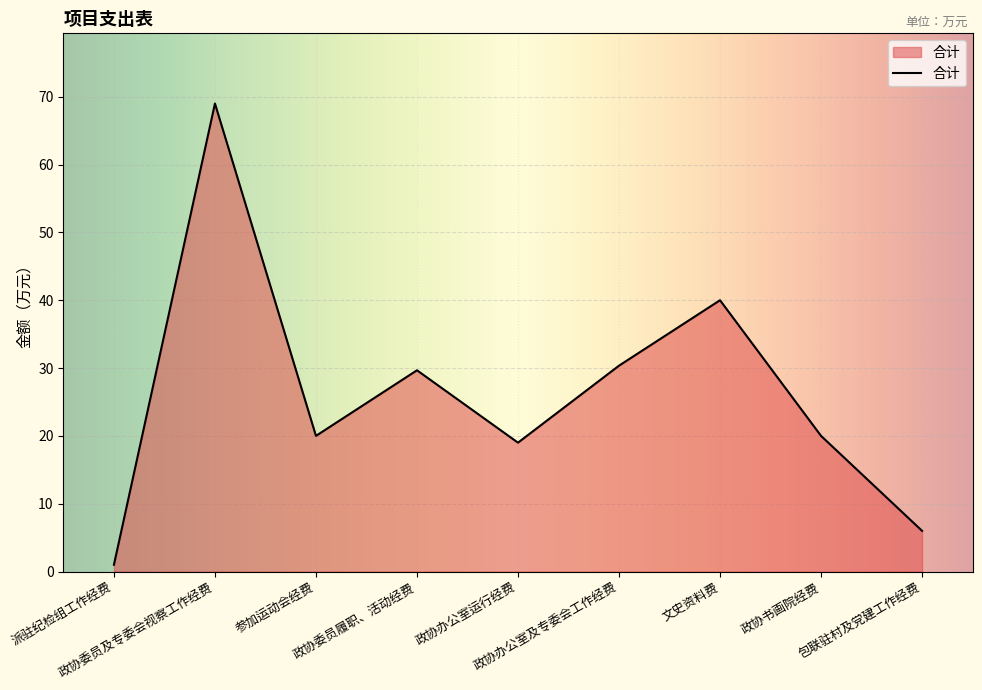

What is the difference between the maximum and minimum values?

68.0